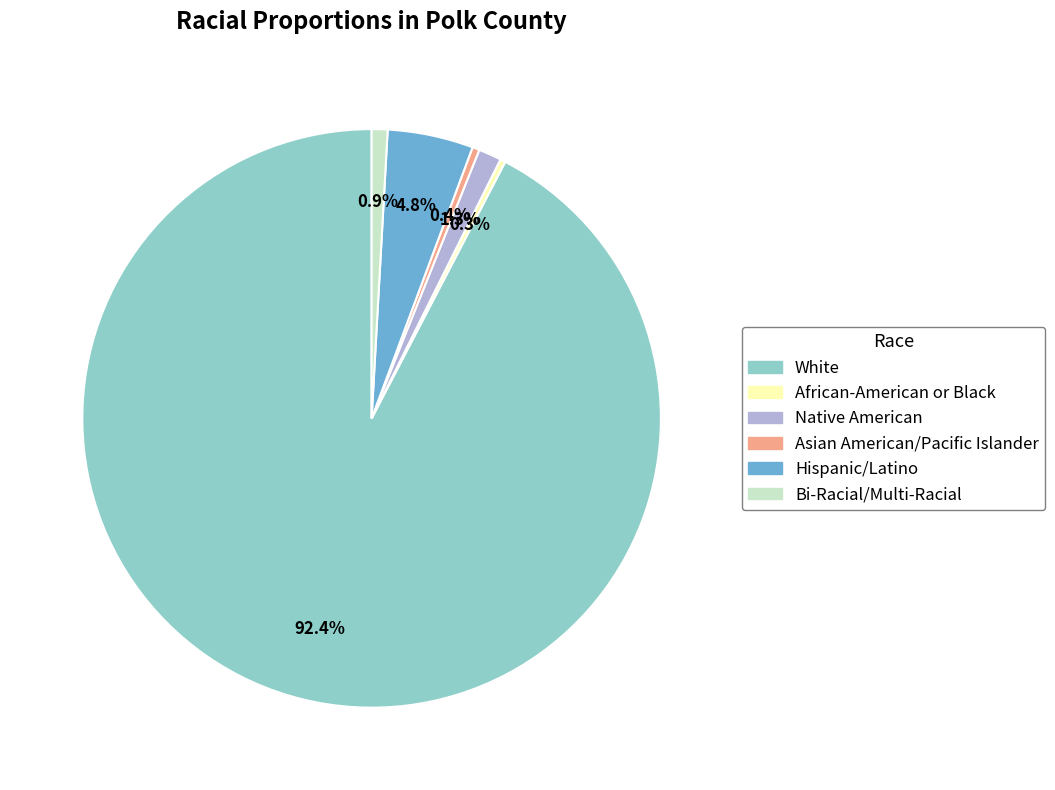

What is the largest slice in the pie chart?

White